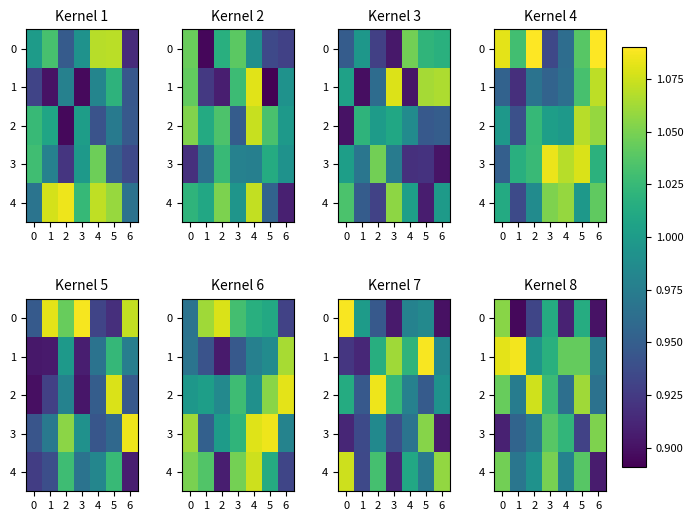

What is the average value of the 1 series?

1.0